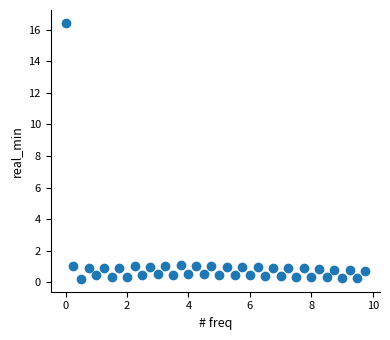

What is the range of X values (max minus min)?

9.8